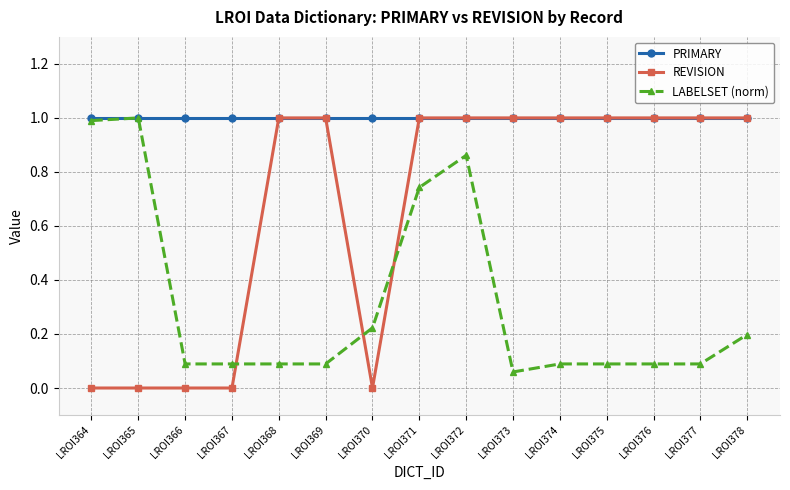

True or false: PRIMARY has a value of 1.3 at LROI373.

False